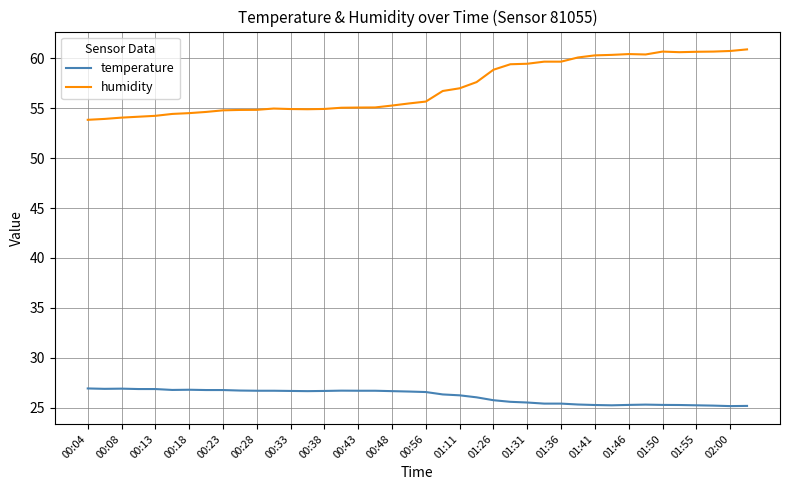

List the series in order of their peak value, highest first.

humidity, temperature